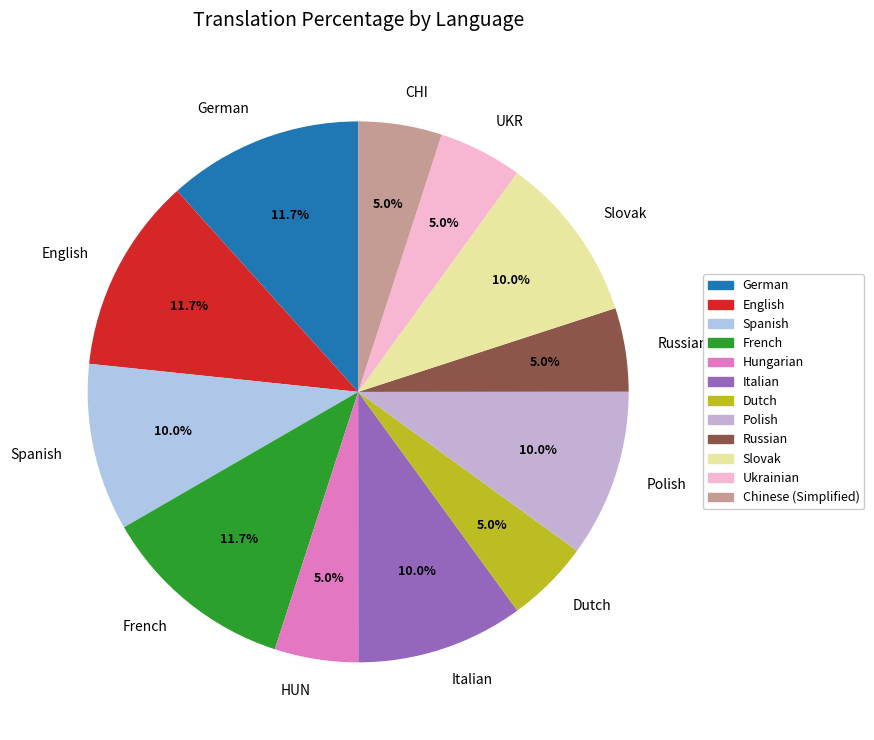

Count the number of slices in the pie.

12